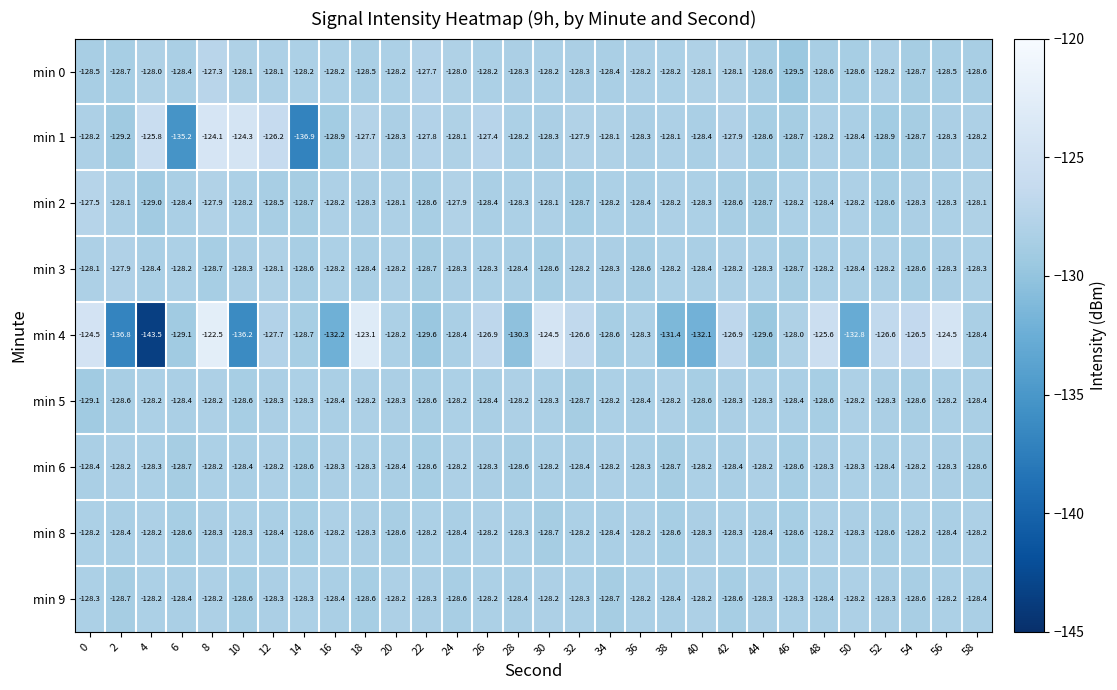

What is the maximum value shown in the chart?

-122.5